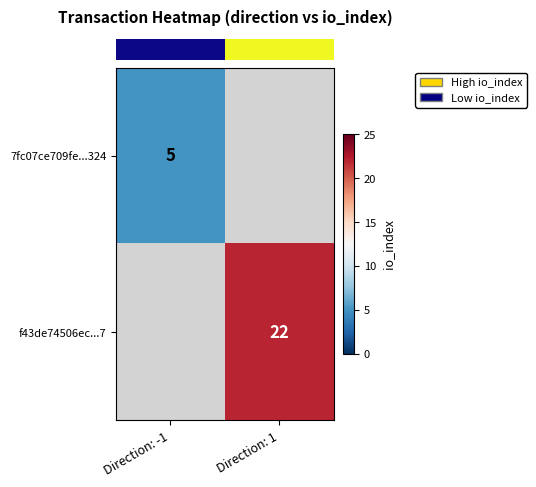

Where is row_0 nearest to the value 5?

Direction: -1